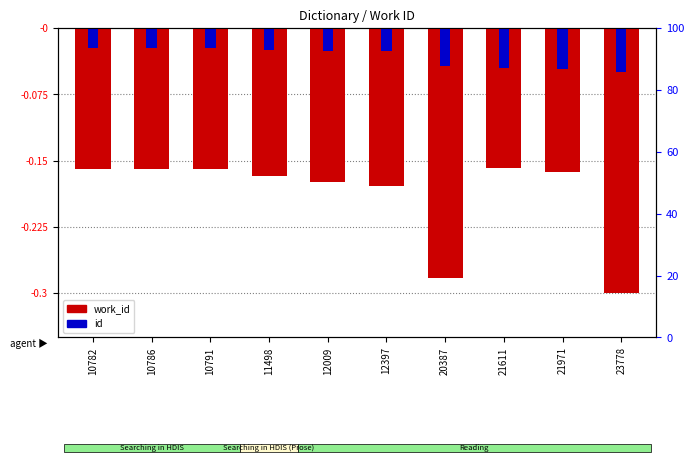

Are the bars horizontal?

No